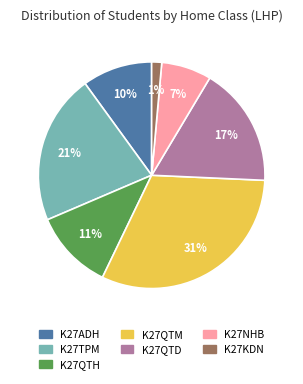

What is the smallest slice in the pie chart?

K27KDN